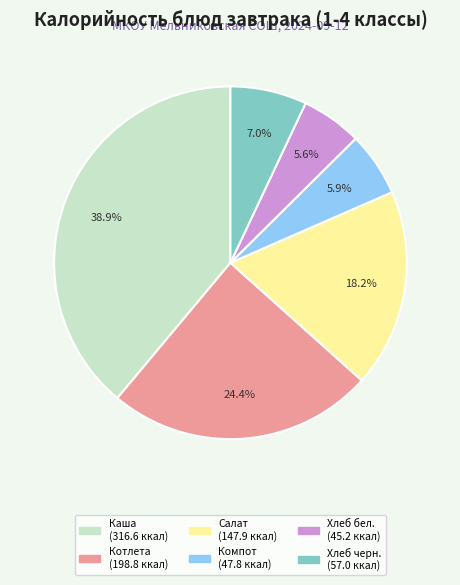

Between Котлета (198.8 ккал) and Хлеб бел. (45.2 ккал), which is larger?

Котлета (198.8 ккал)